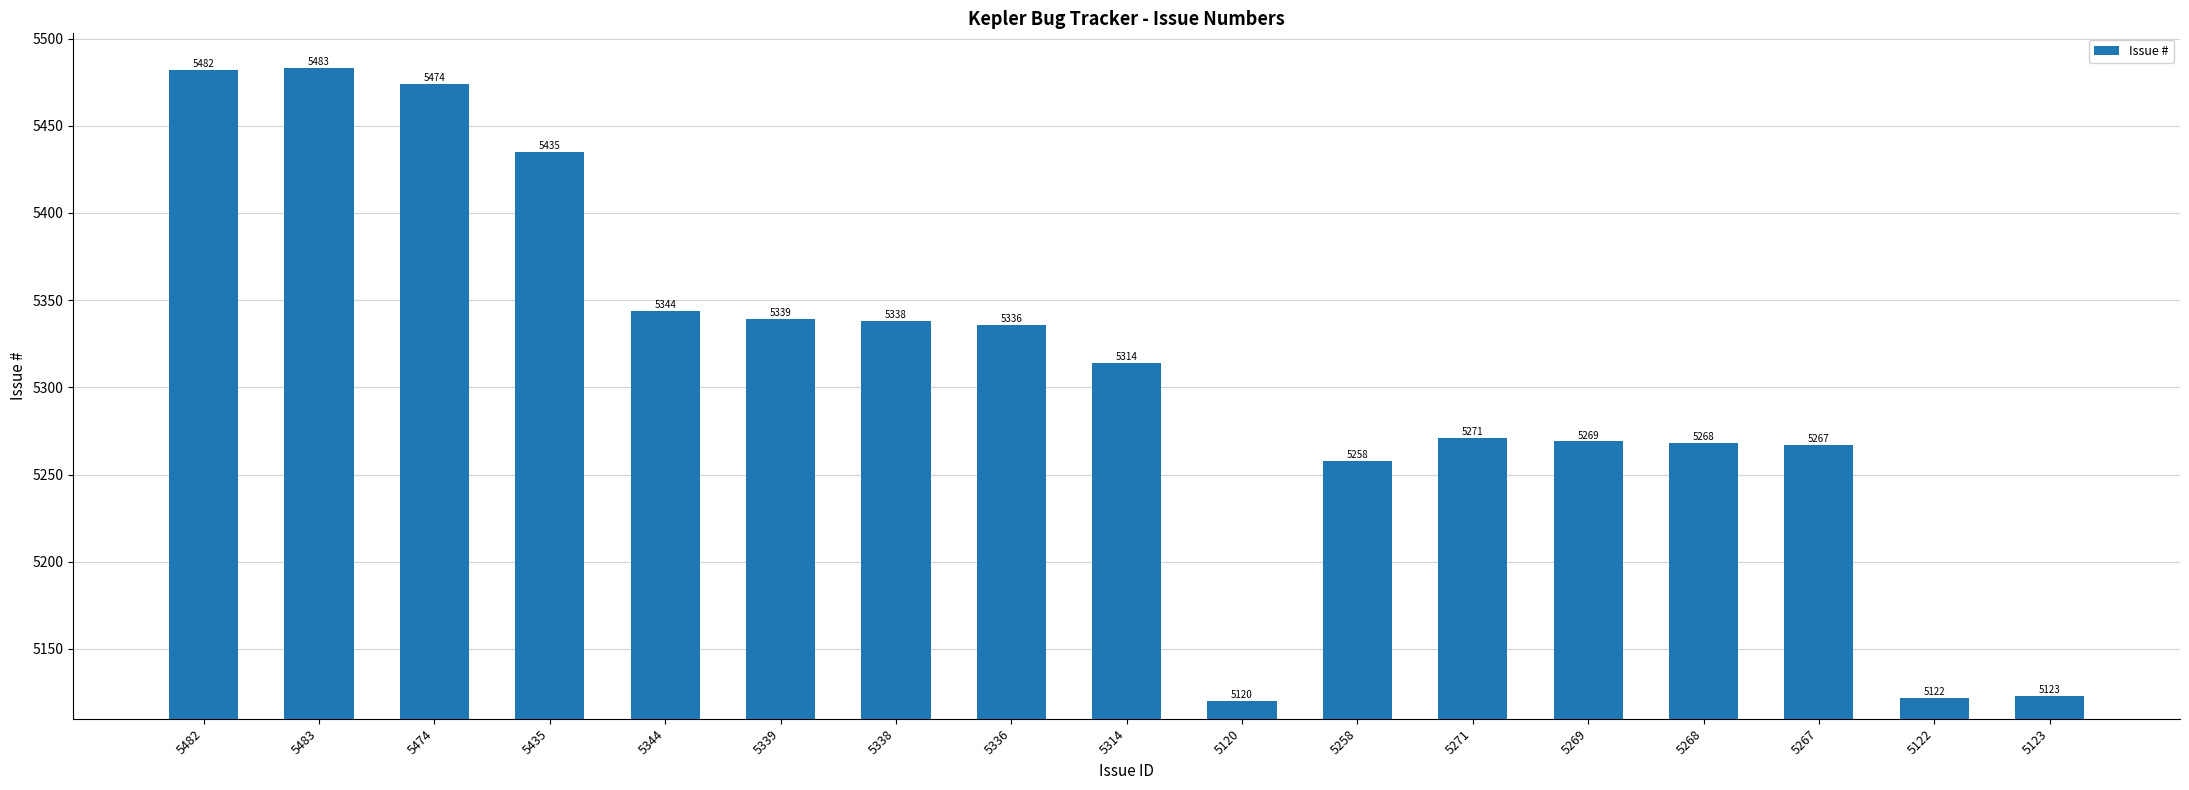

What is the label of the 4th bar from the right?

5268